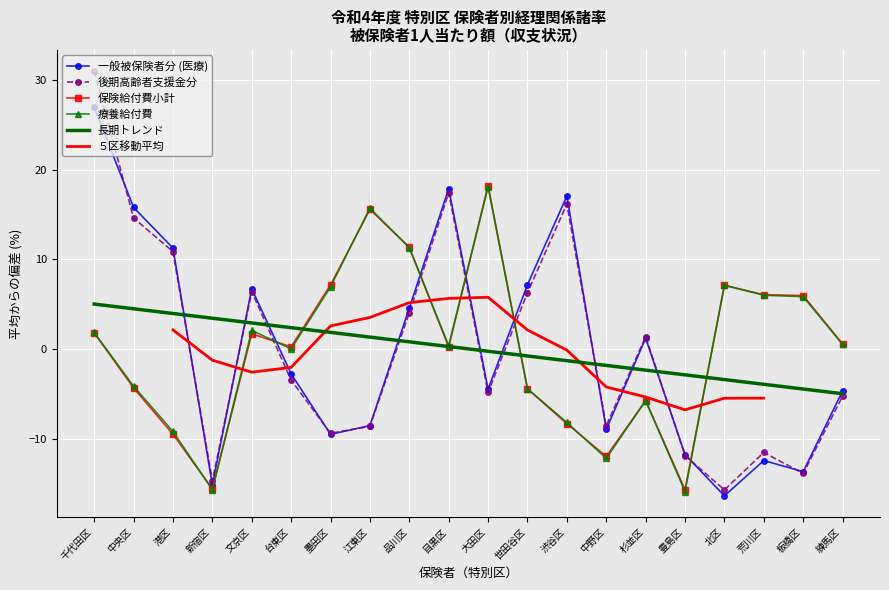

What is the label of the 7th point from the left?

墨田区